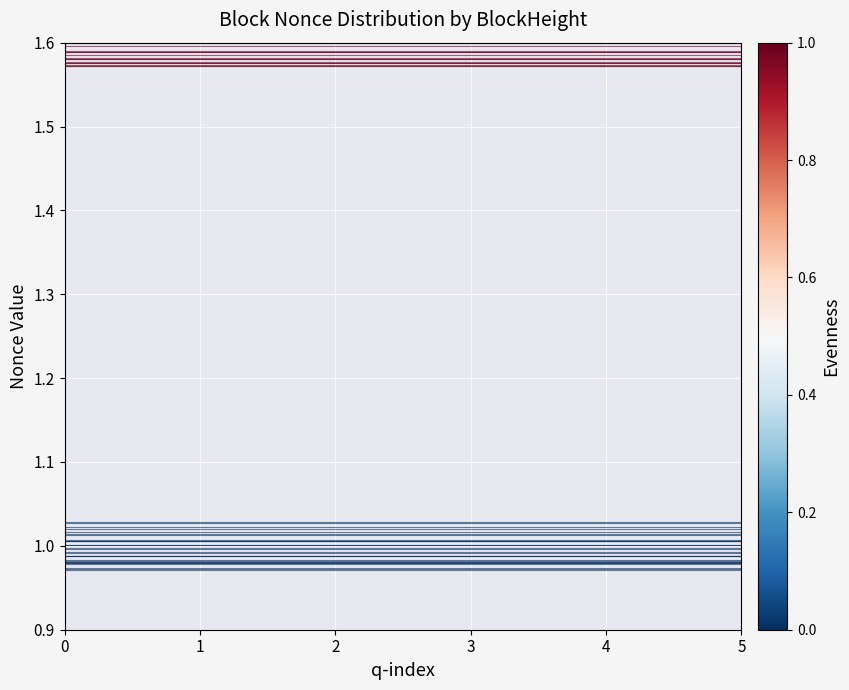

What is the total value across all series at 3?

2.6